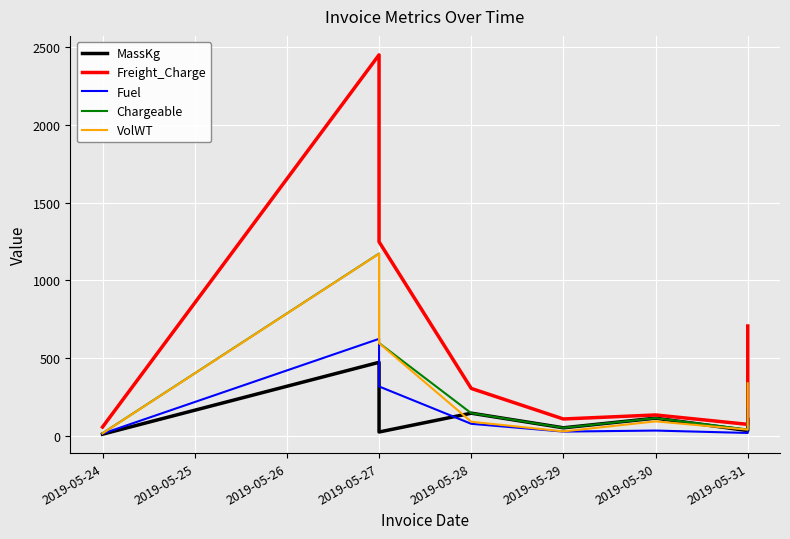

What is the average value of the MassKg series?

120.0